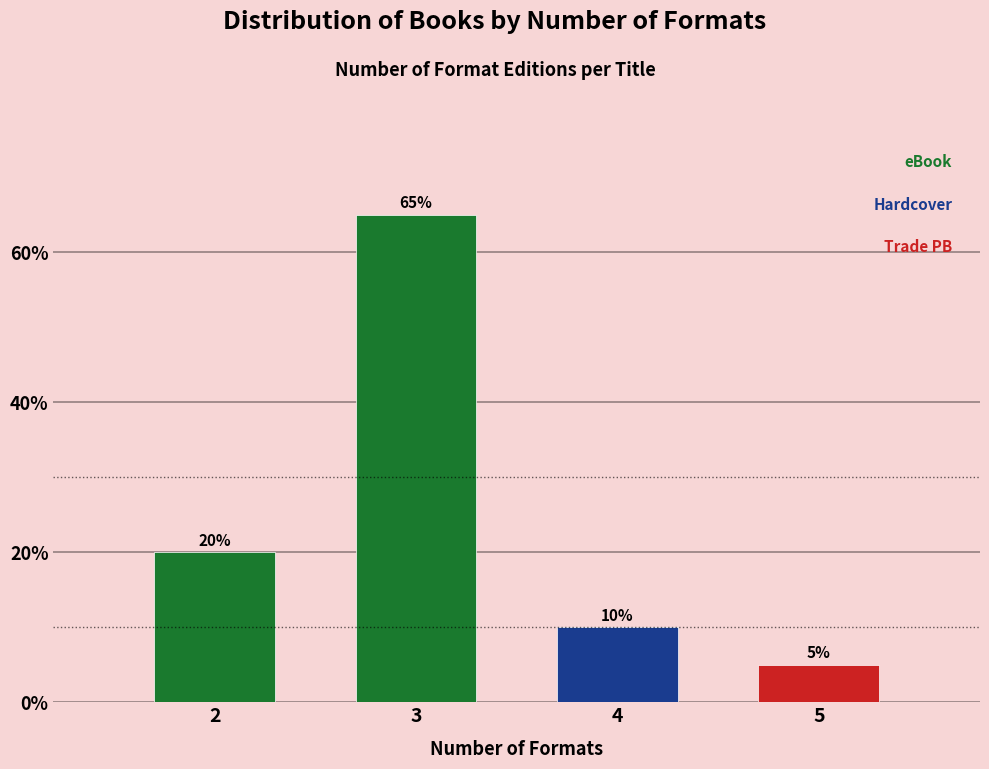

Reading left to right, transcribe all the data shown in this chart.

20	65	10	5